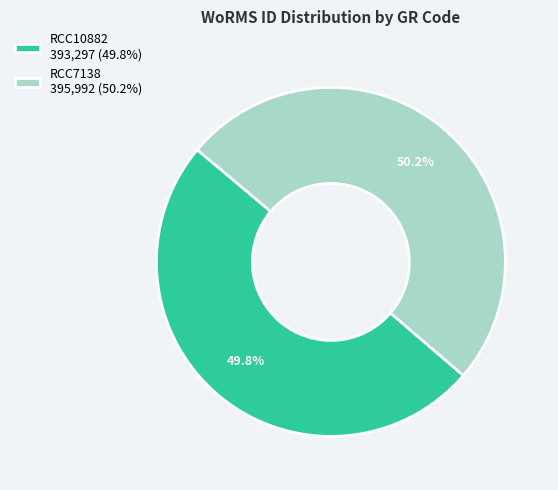

To the nearest percent, what is the combined percentage of RCC7138 and RCC10882?

100%